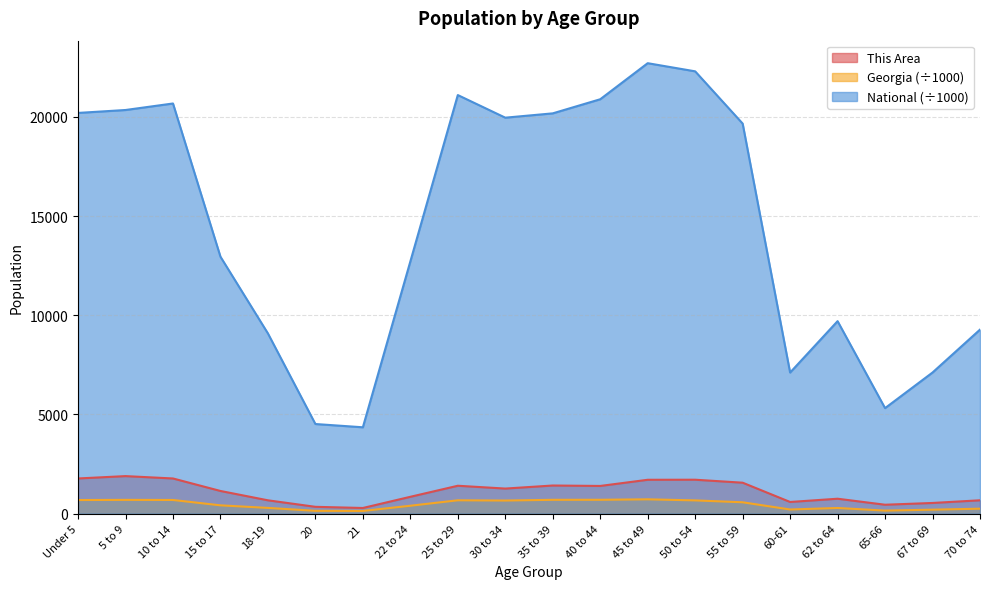

How many interior local valleys does the National series have?

4